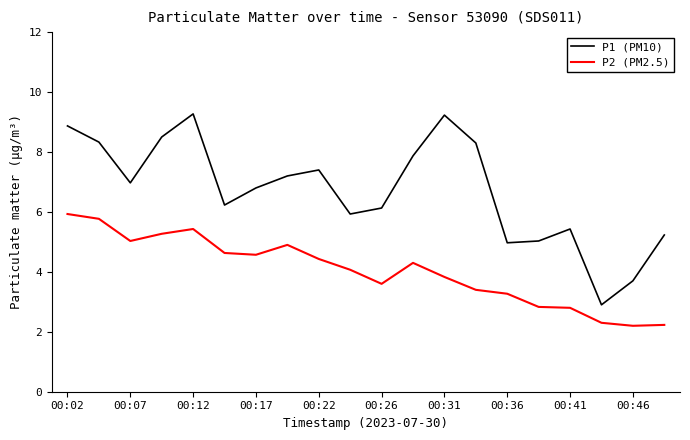

Which series has the largest range (max minus min)?

P1 (PM10)